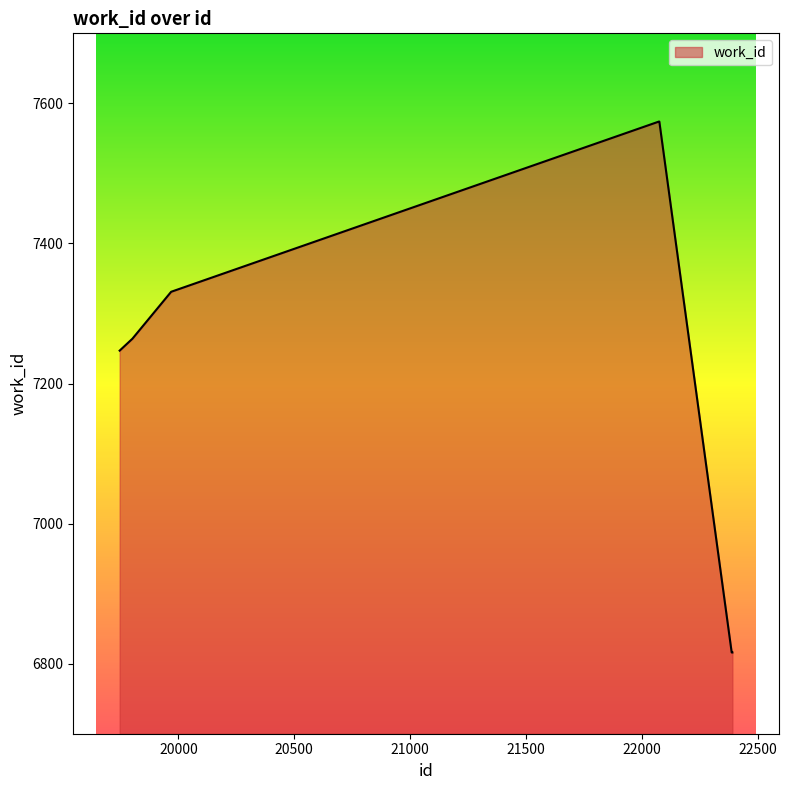

What is the difference between the maximum and minimum values?

758